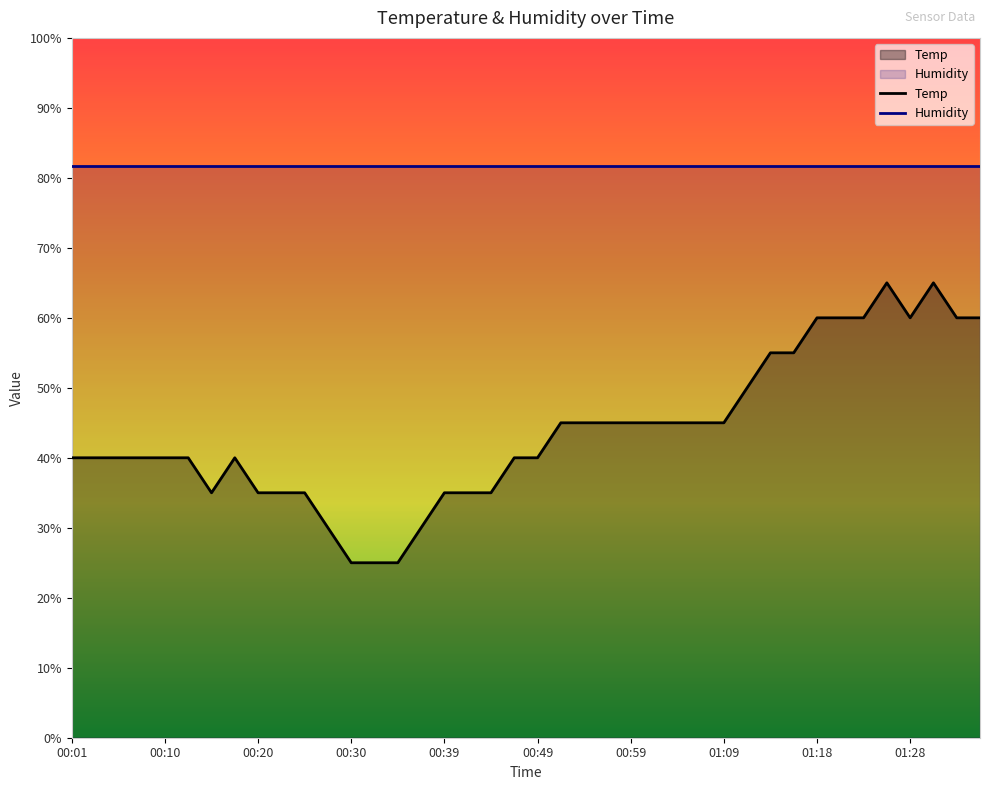

Approximately how many times larger is the value at 01:33 compared to 01:35?

1.0